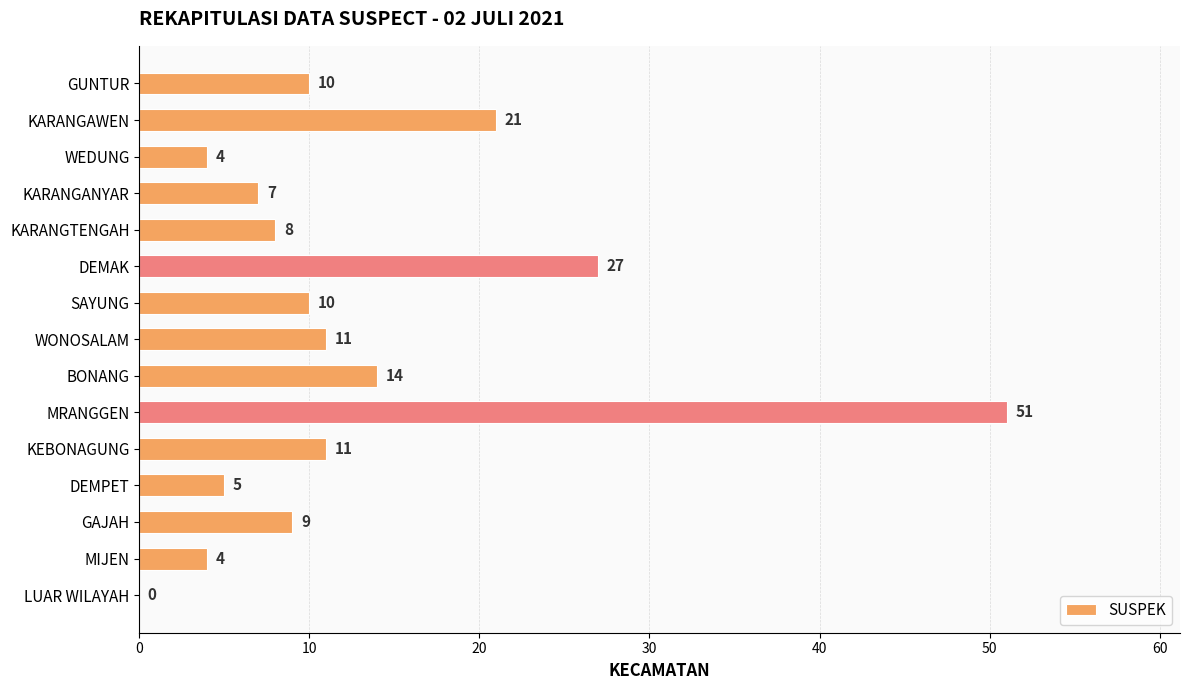

What is the sum of all values?

192